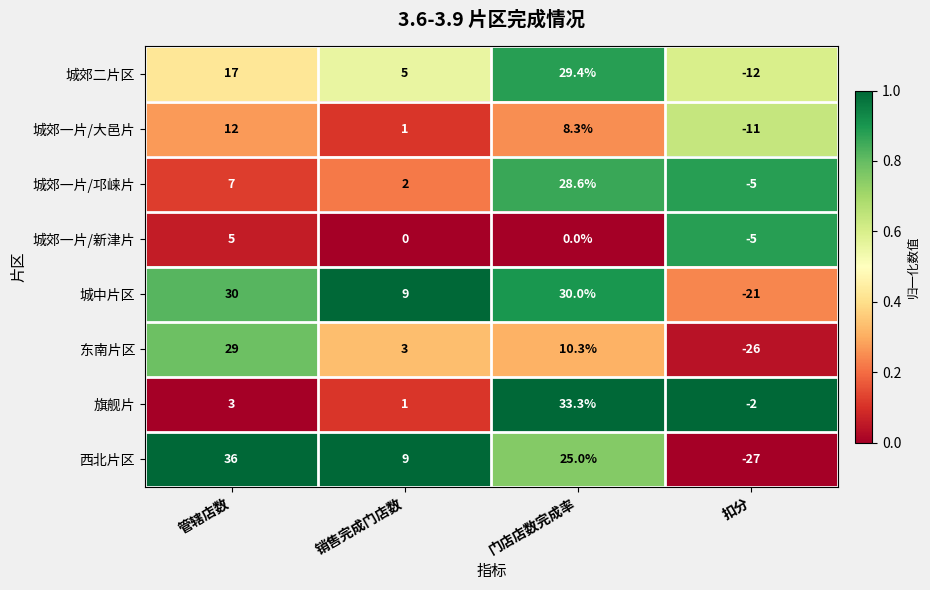

What is the minimum value shown in the chart?

-27.0